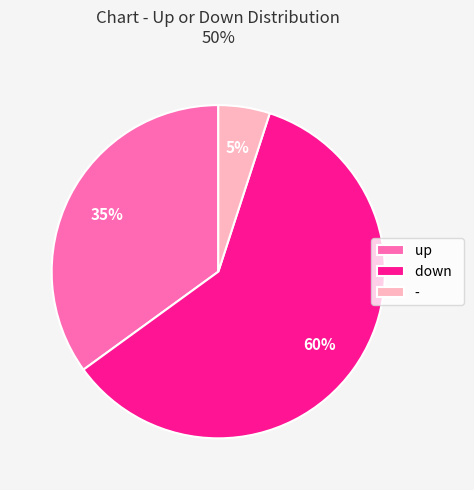

Which has a higher value, down or -?

down